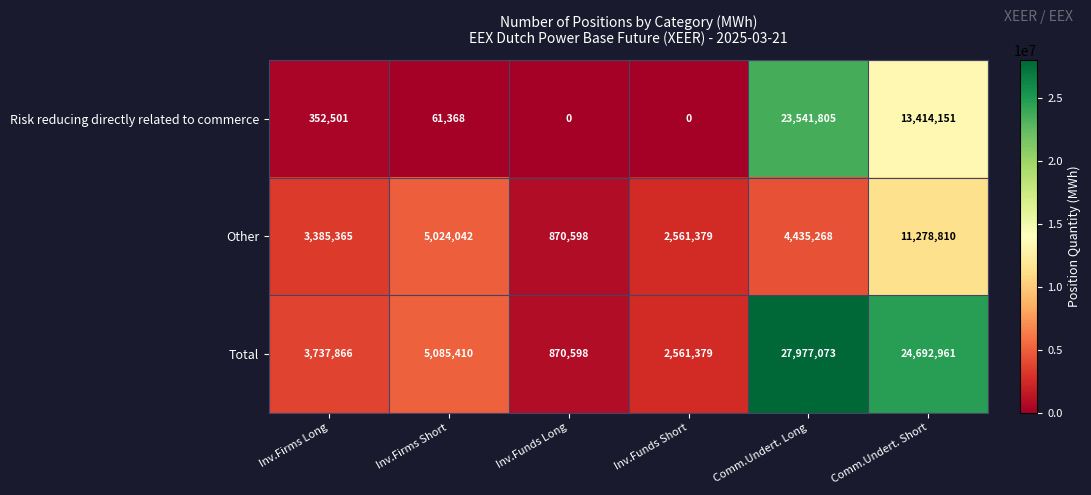

List the series in order of their peak value, highest first.

Total, Risk reducing directly related to commerce, Other